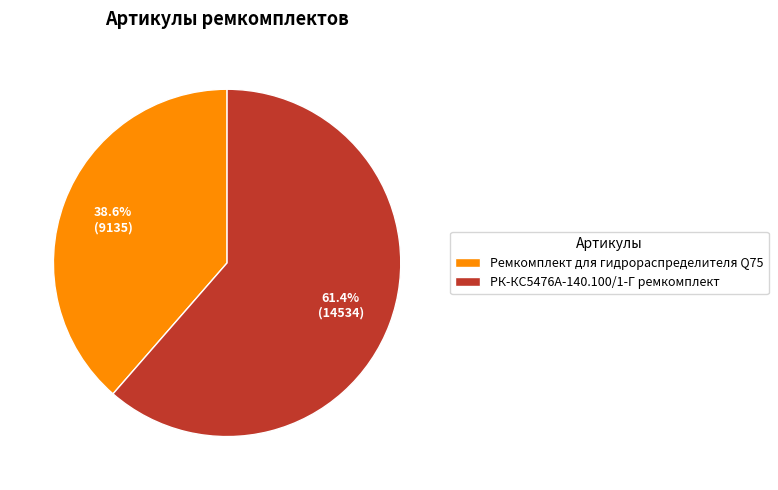

What portion of the pie excludes РК-КС5476А-140.100/1-Г ремкомплект?

38.6%